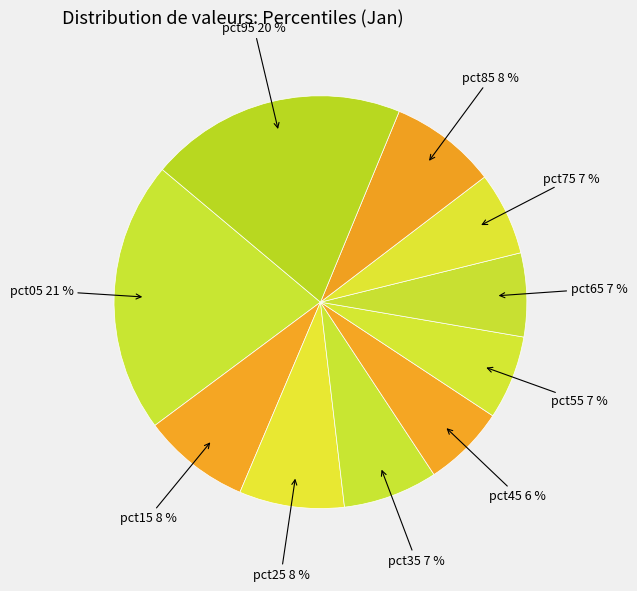

How many slices are in this pie chart?

10